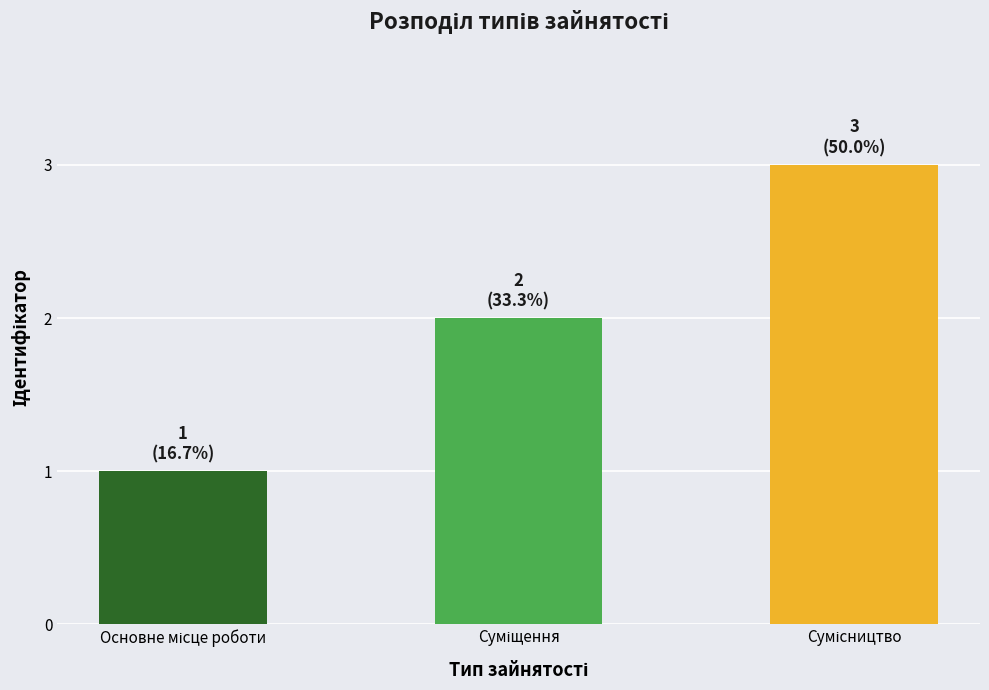

What is the greatest value displayed?

3